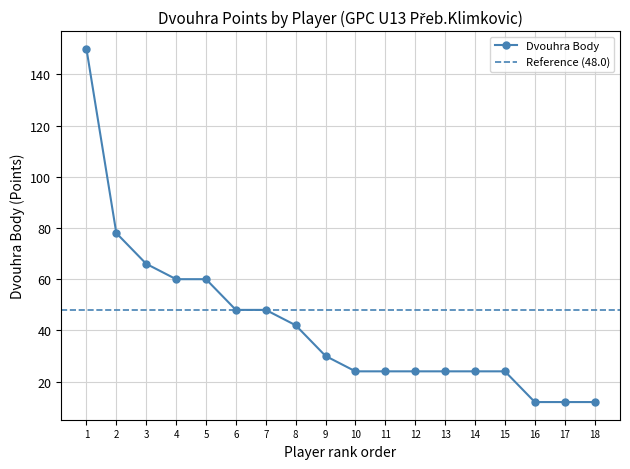

What is the difference between the maximum and minimum values?

138